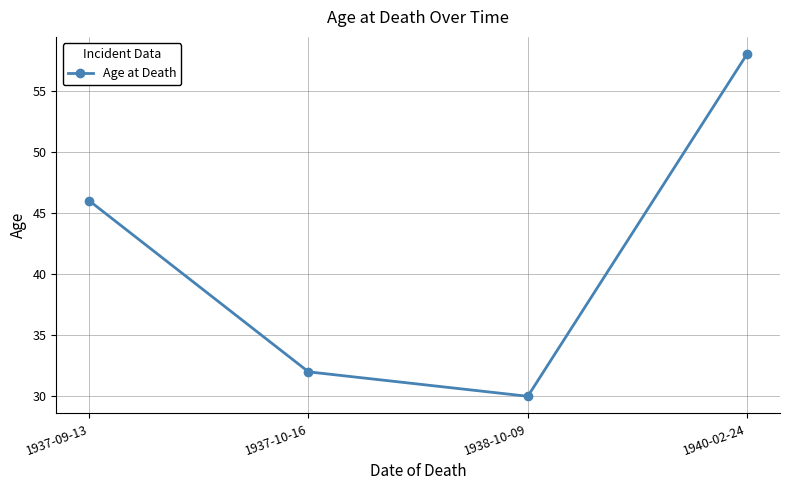

What position from the right is 1937-09-13?

4